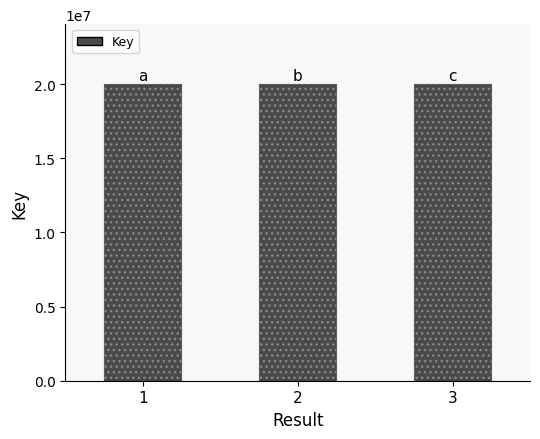

Is it true that the value at 1 is 7146248?

False